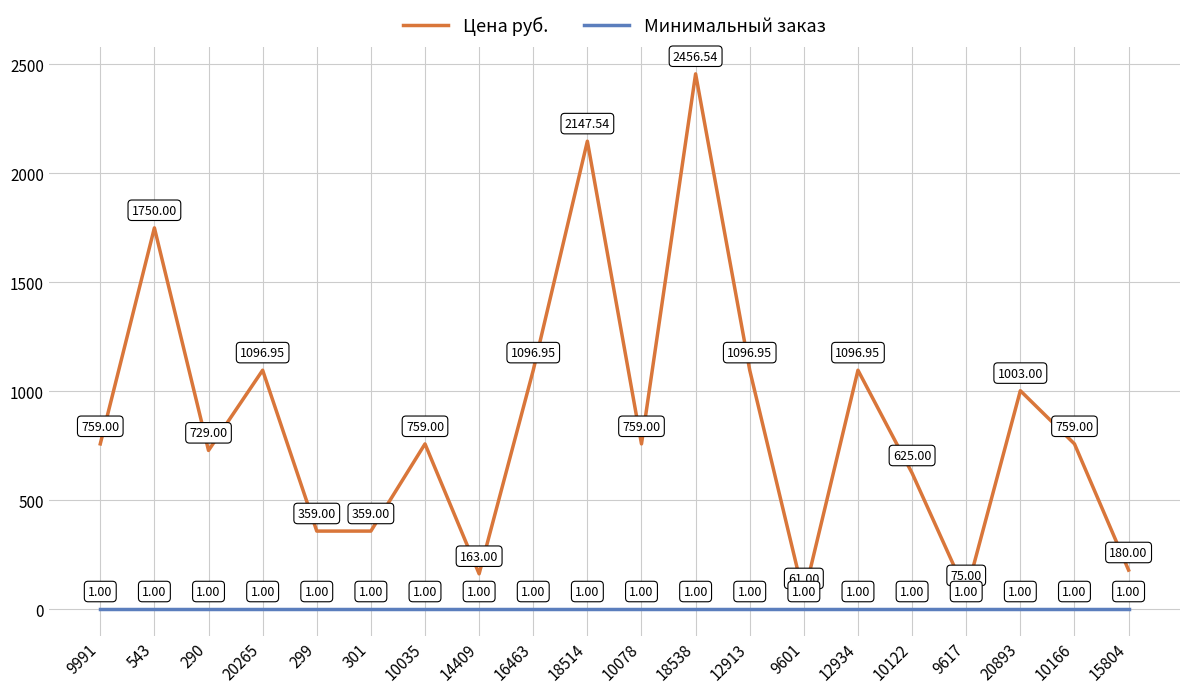

The Цена руб. series shows 1003.0 at 20893. True or false?

True